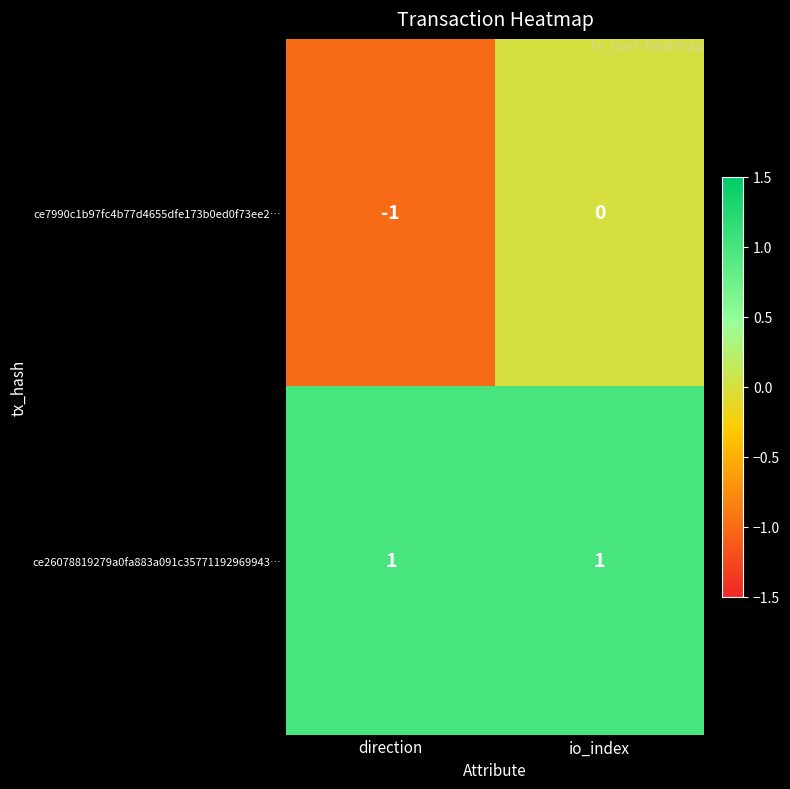

Rank the series by their average value, from lowest to highest.

ce7990c1b97fc4b77d4655dfe173b0ed0f73ee2…, ce26078819279a0fa883a091c35771192969943…